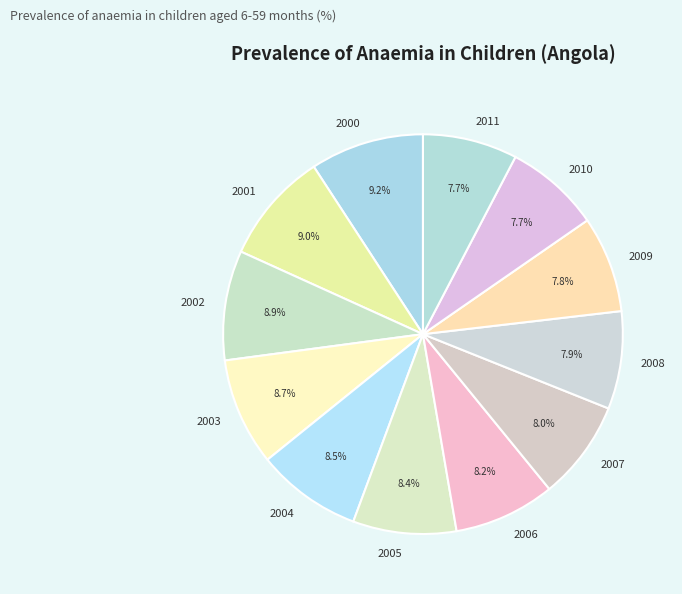

What is the total percentage of 2008 and 2002?

16.8%